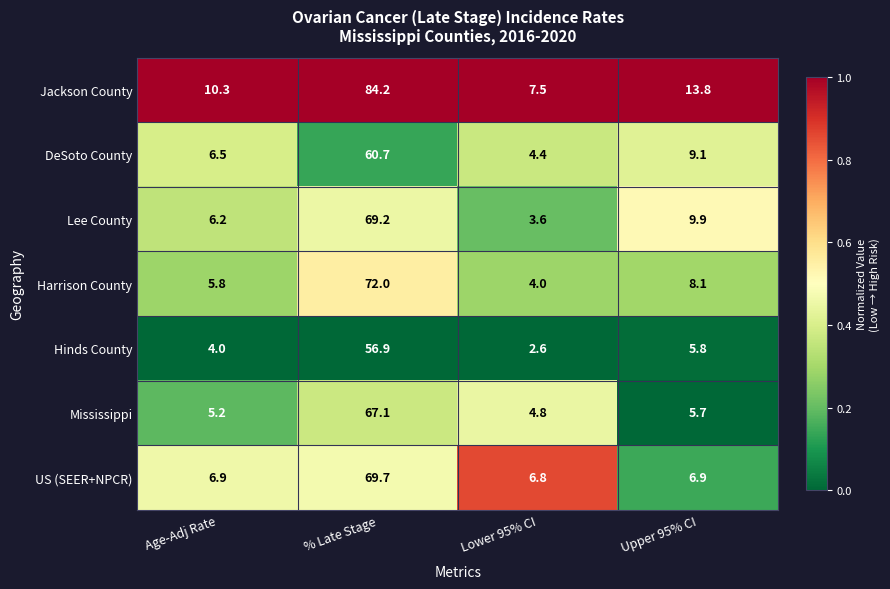

How many series are shown in this chart?

7